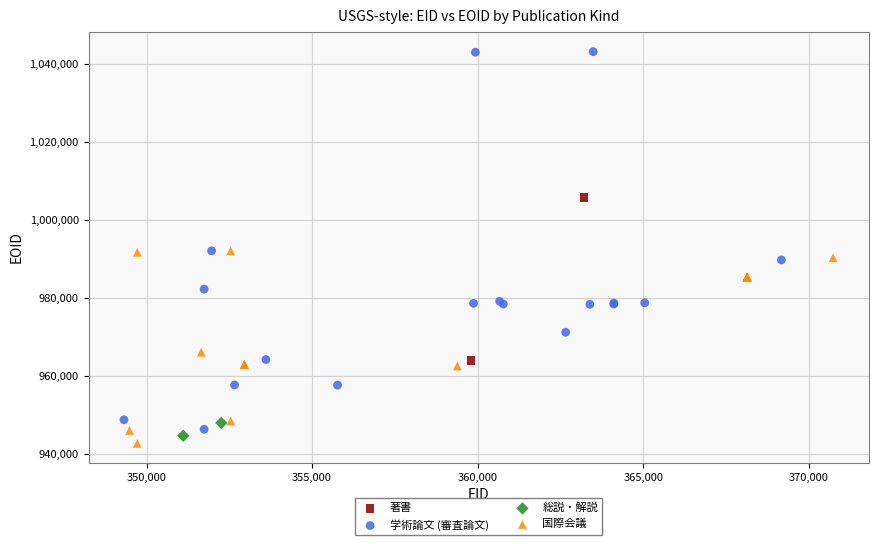

What are all the series names shown in the legend?

著書, 学術論文 (審査論文), 総説・解説, 国際会議